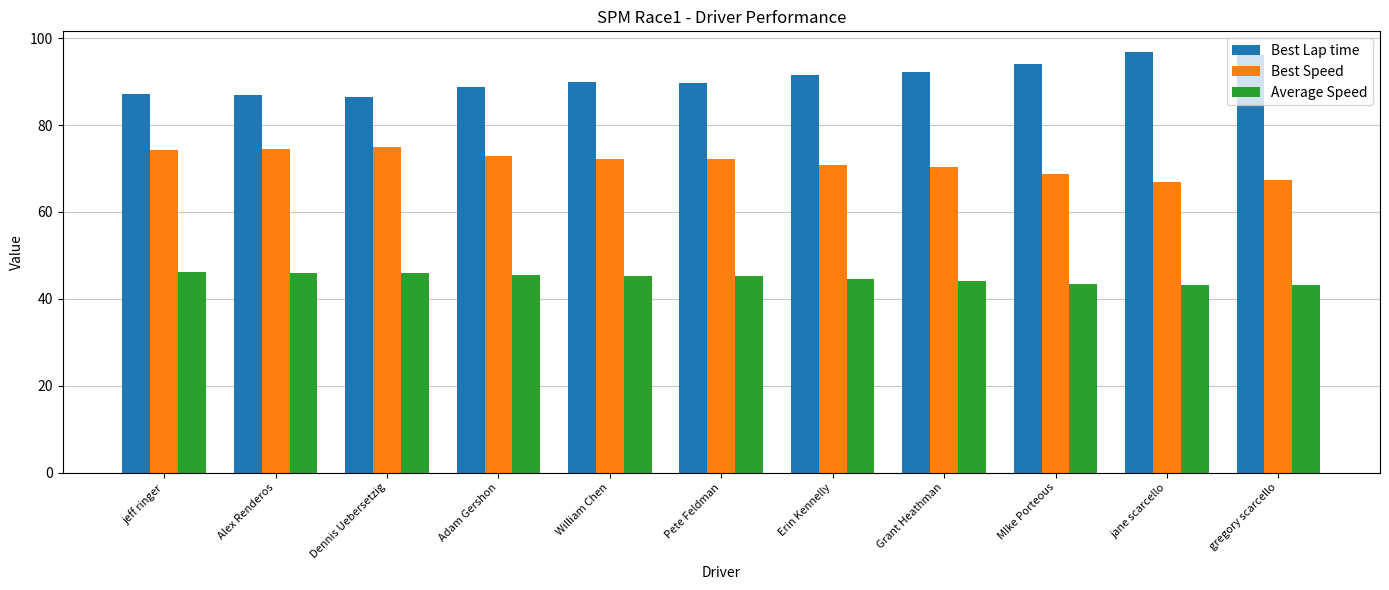

At jane scarcello, list the series in order from largest to smallest.

Best Lap time, Best Speed, Average Speed